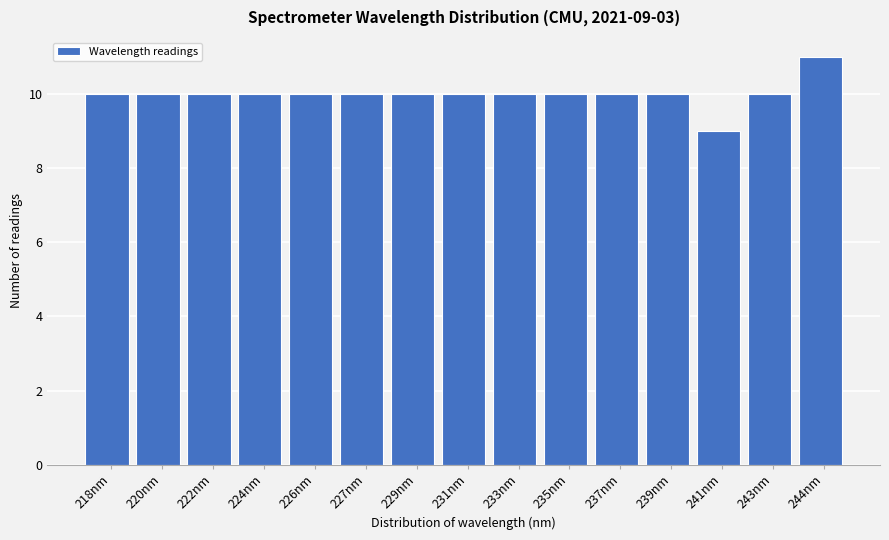

Reading right to left, extract all data points from this chart.

11	10	9	10	10	10	10	10	10	10	10	10	10	10	10